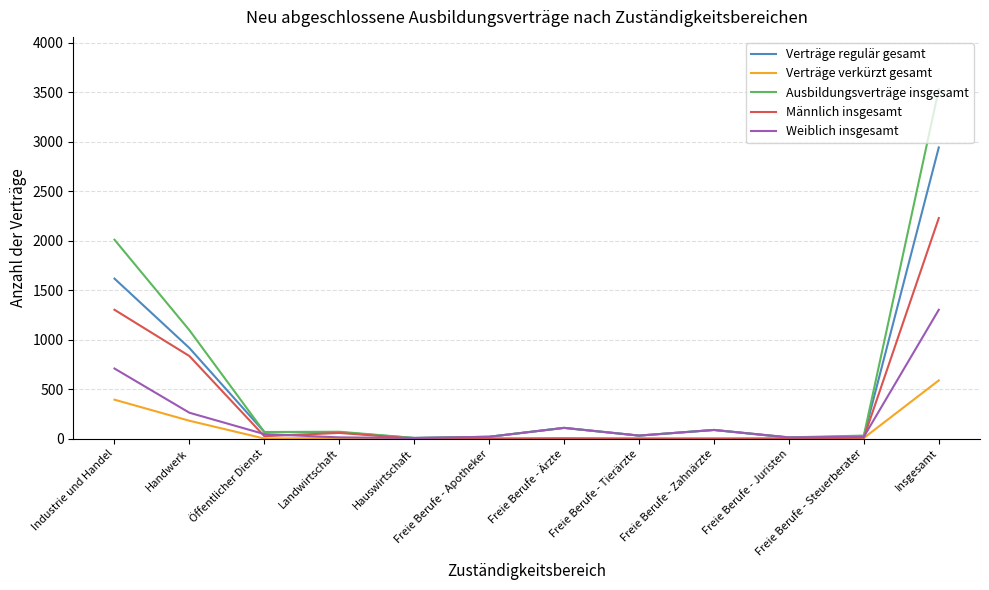

What is the maximum value for Männlich insgesamt?

2229